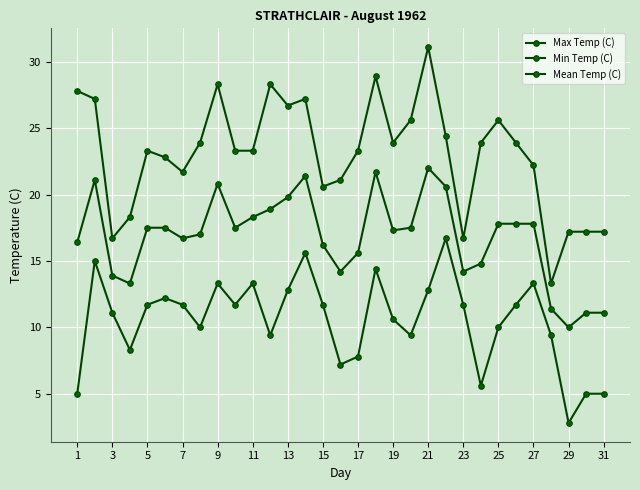

True or false: Mean Temp (C) has more than 1 interior local peaks.

True